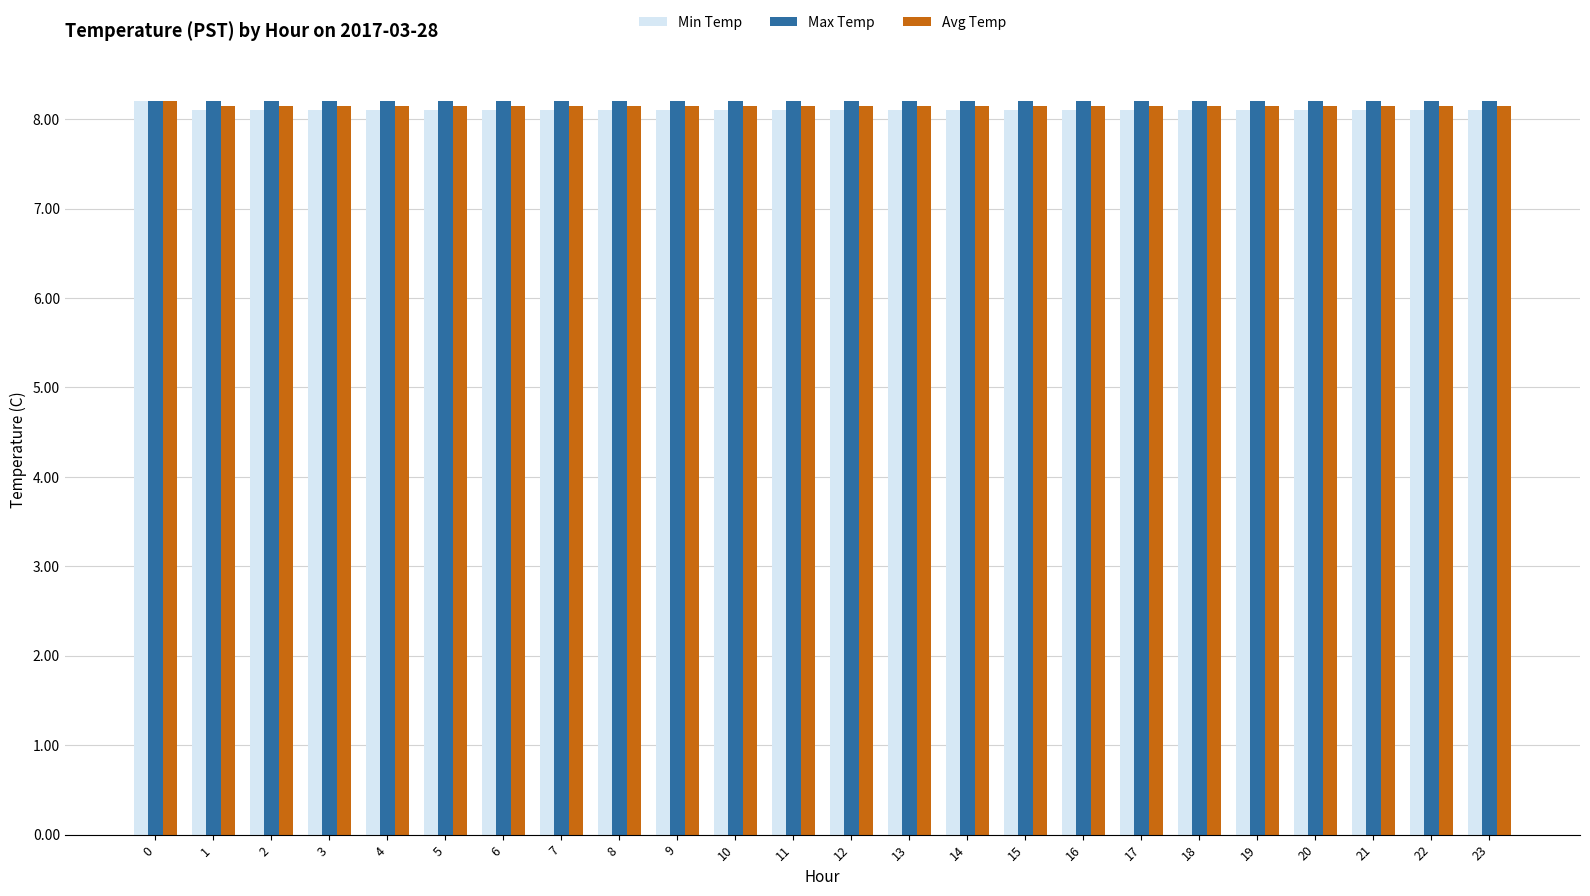

Reading right to left, what are all the values shown in this chart?

Min Temp: 8.1	8.1	8.1	8.1	8.1	8.1	8.1	8.1	8.1	8.1	8.1	8.1	8.1	8.1	8.1	8.1	8.1	8.1	8.1	8.1	8.1	8.1	8.1	8.2
Max Temp: 8.2	8.2	8.2	8.2	8.2	8.2	8.2	8.2	8.2	8.2	8.2	8.2	8.2	8.2	8.2	8.2	8.2	8.2	8.2	8.2	8.2	8.2	8.2	8.2
Avg Temp: 8.2	8.2	8.2	8.2	8.2	8.2	8.2	8.2	8.2	8.2	8.2	8.2	8.2	8.2	8.2	8.2	8.2	8.2	8.2	8.2	8.2	8.2	8.2	8.2